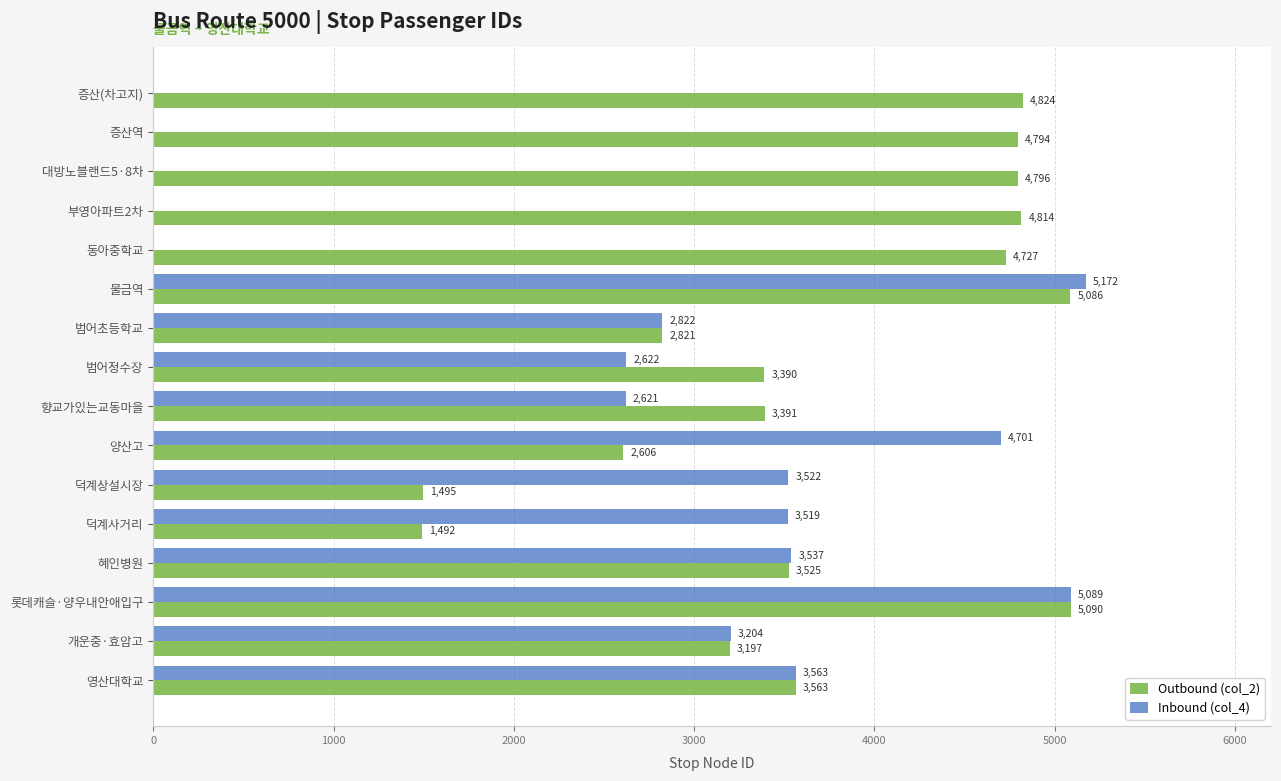

At which category is the sum across all series the highest?

물금역